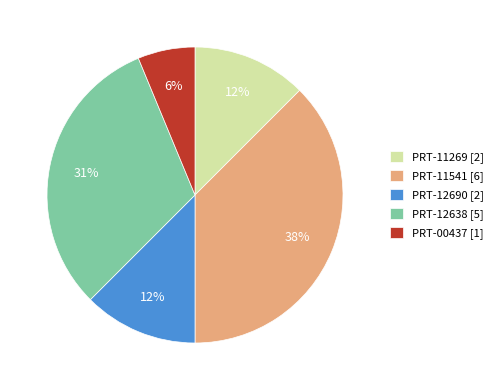

Is it true that PRT-12690 is 12% of the pie?

True